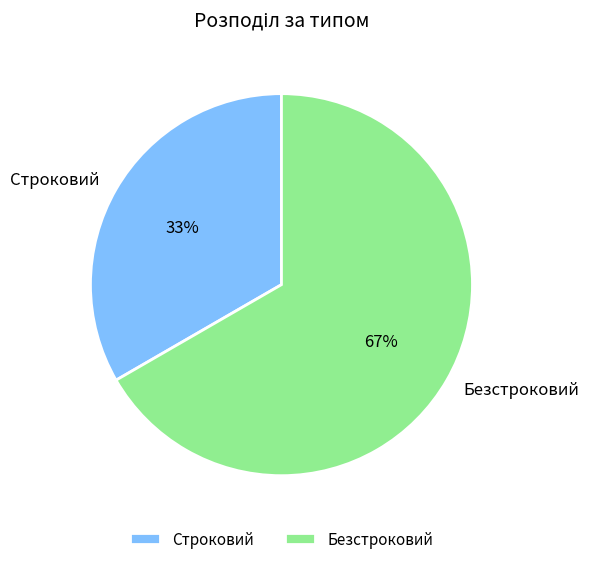

Combined, do Безстроковий and Строковий account for over 50%?

Yes